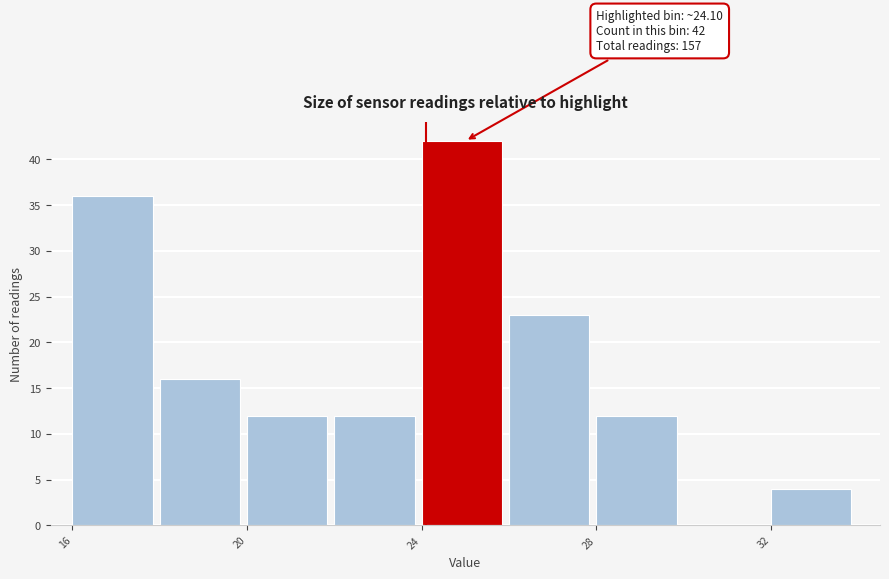

Over which range of the x-axis is the bar tallest?

24 to 26